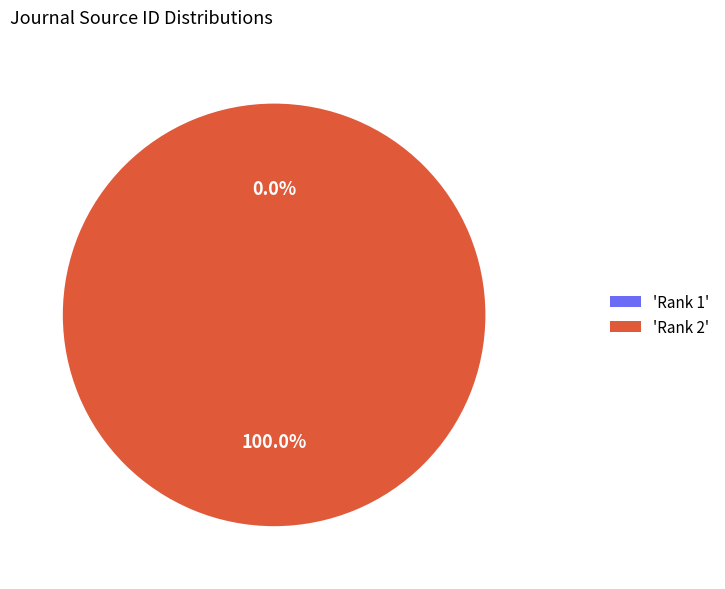

Is there any slice that represents more than half of the pie?

Yes